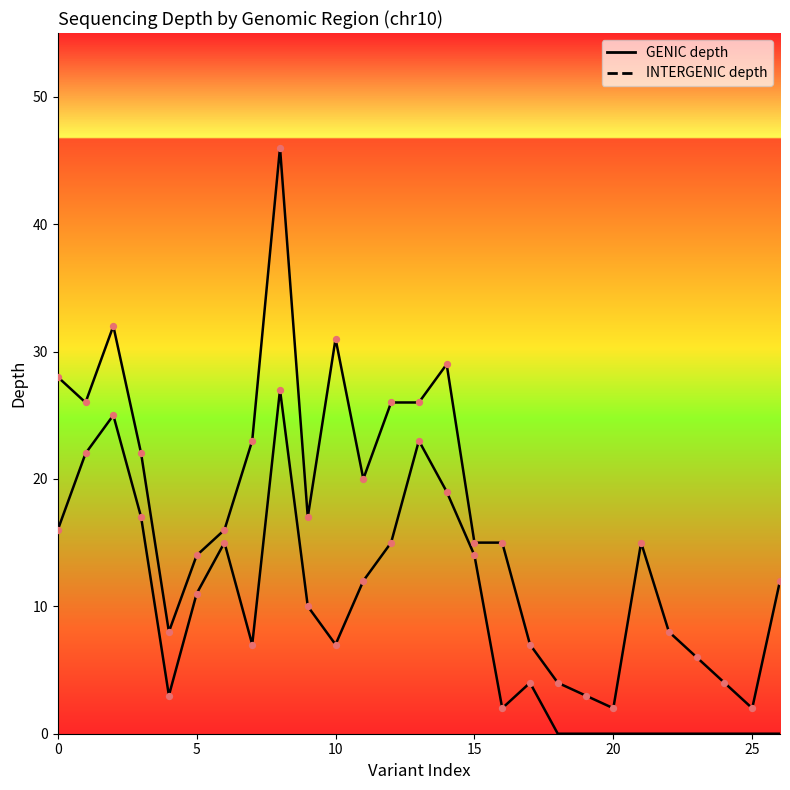

Which series has the widest spread of Y values?

INTERGENIC